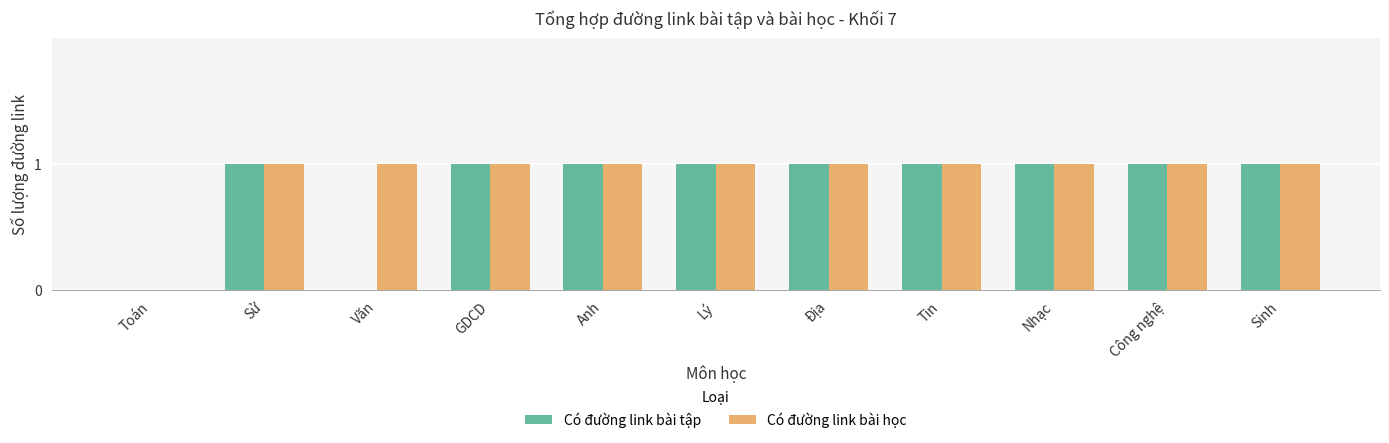

Where is Có đường link bài học nearest to the value 0?

Toán